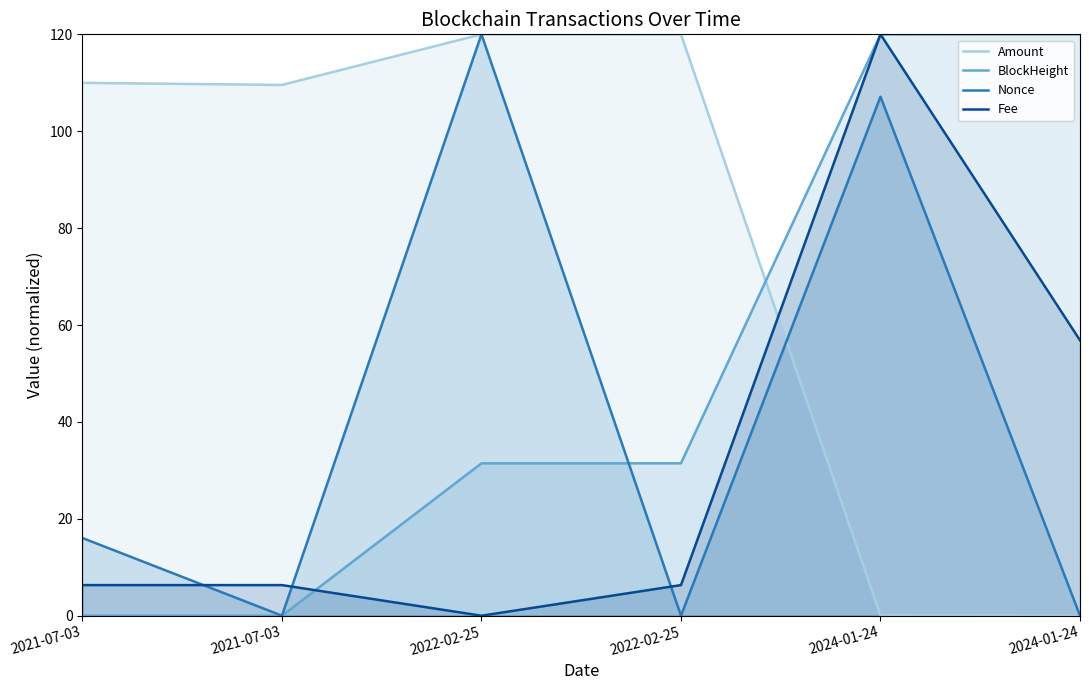

Rank the series at 2022-02-25 from highest to lowest value.

Amount, Nonce, BlockHeight, Fee